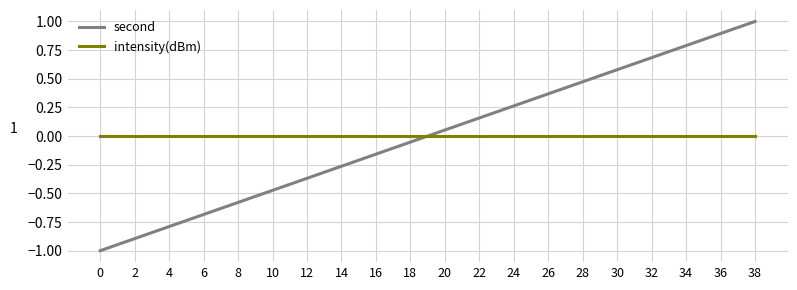

What is the total value across all series at 38?

1.0